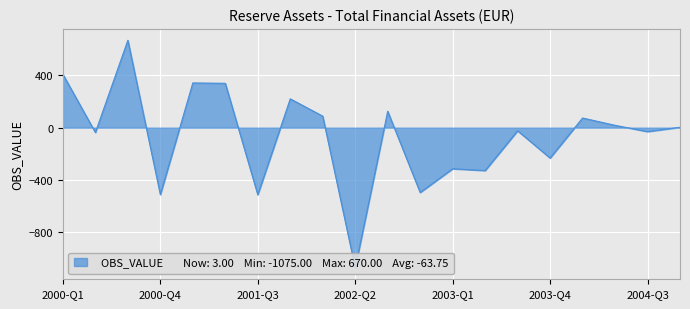

What is the difference between the values at 2002-Q4 and 2001-Q3?

17